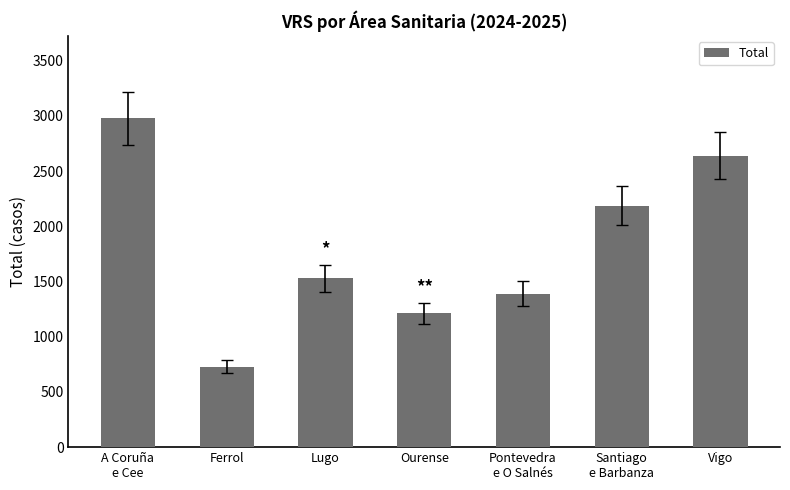

Which label corresponds to the largest value in the chart?

A Coruña
e Cee